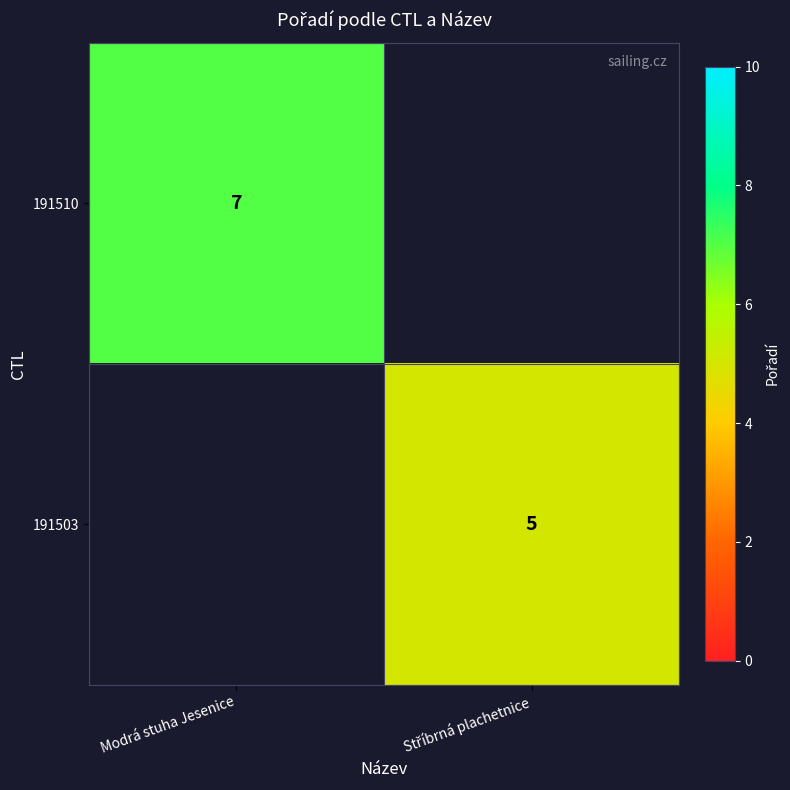

Count the number of data series in this chart.

2